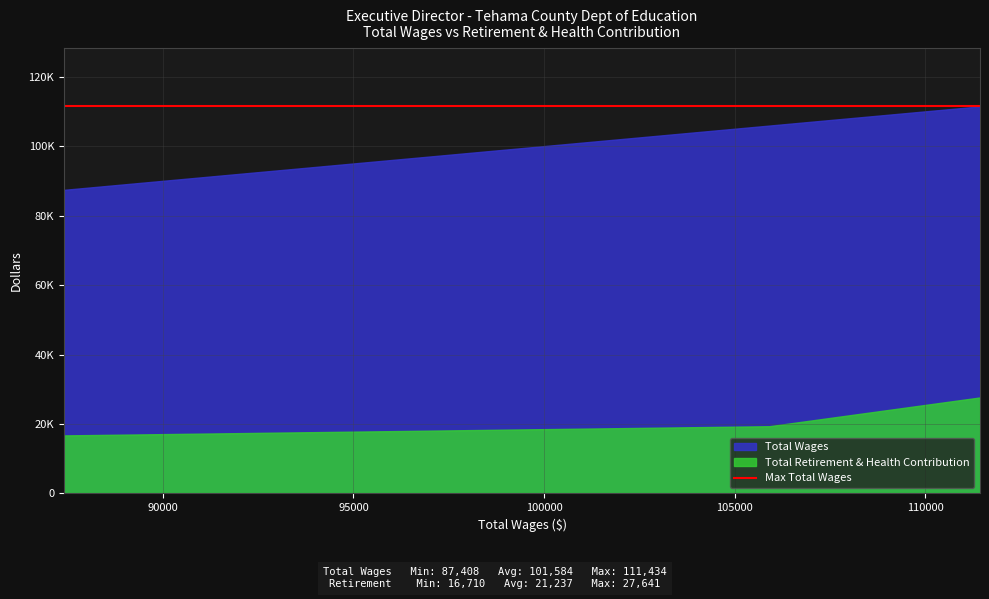

Where is Total Retirement & Health Contribution nearest to the value 22175?

105909